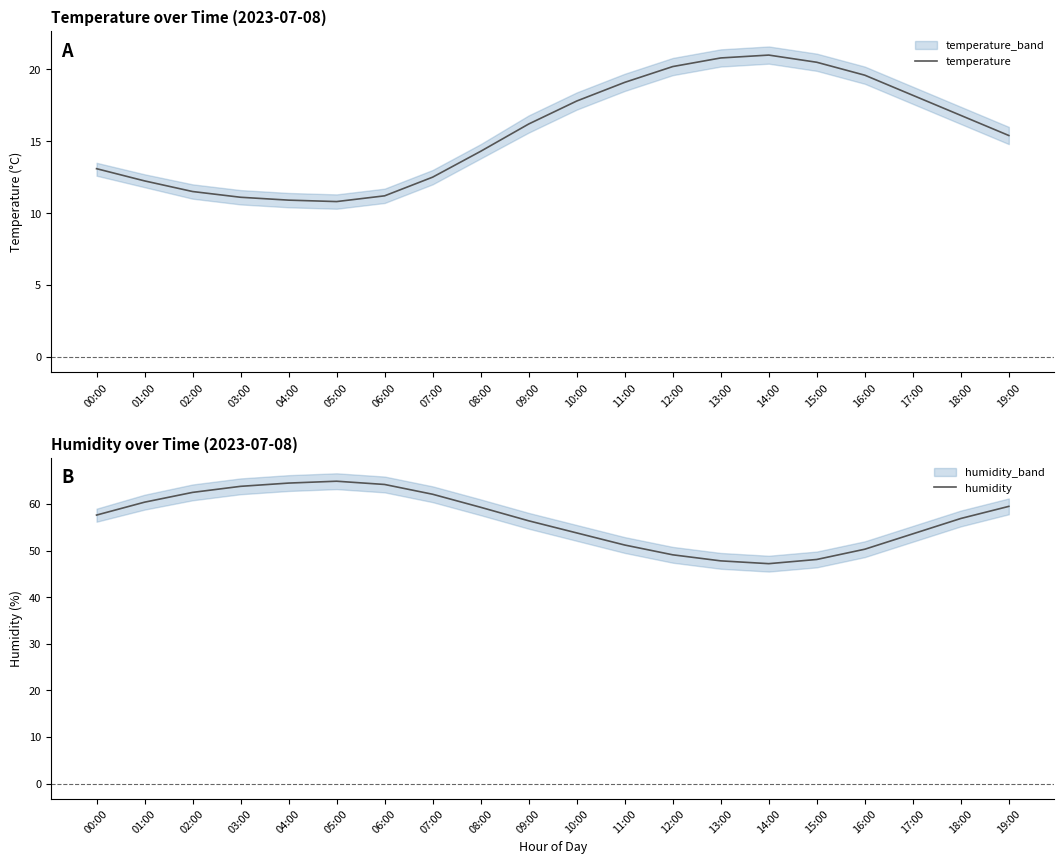

Reading left to right, transcribe all the data shown in this chart.

temperature: 00:00=13.1	01:00=12.2	02:00=11.5	03:00=11.1	04:00=10.9	05:00=10.8	06:00=11.2	07:00=12.5	08:00=14.3	09:00=16.2	10:00=17.8	11:00=19.1	12:00=20.2	13:00=20.8	14:00=21.0	15:00=20.5	16:00=19.6	17:00=18.2	18:00=16.8	19:00=15.4
humidity: 00:00=57.6	01:00=60.4	02:00=62.5	03:00=63.8	04:00=64.5	05:00=64.9	06:00=64.2	07:00=62.1	08:00=59.3	09:00=56.4	10:00=53.8	11:00=51.2	12:00=49.1	13:00=47.8	14:00=47.2	15:00=48.1	16:00=50.3	17:00=53.6	18:00=56.9	19:00=59.5